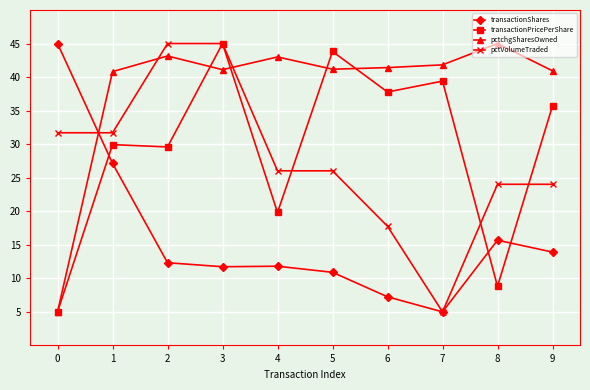

Where does the transactionPricePerShare series first go above 35?

3